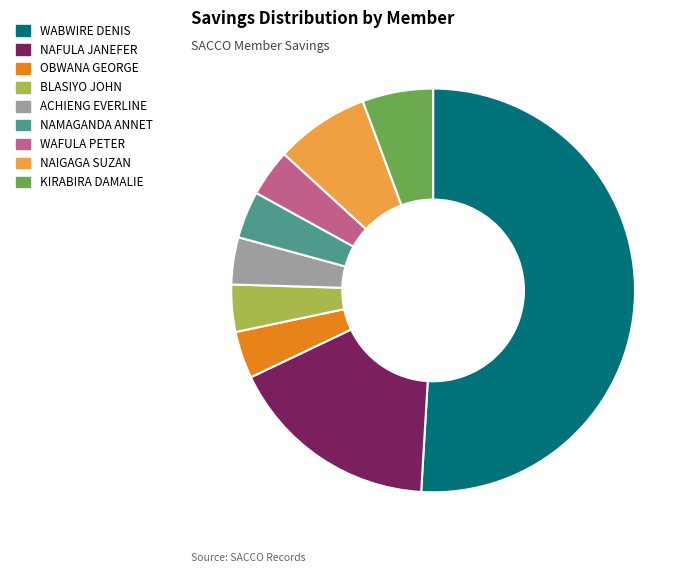

What is the ratio of the value at NAMAGANDA ANNET to the value at BLASIYO JOHN?

1.0